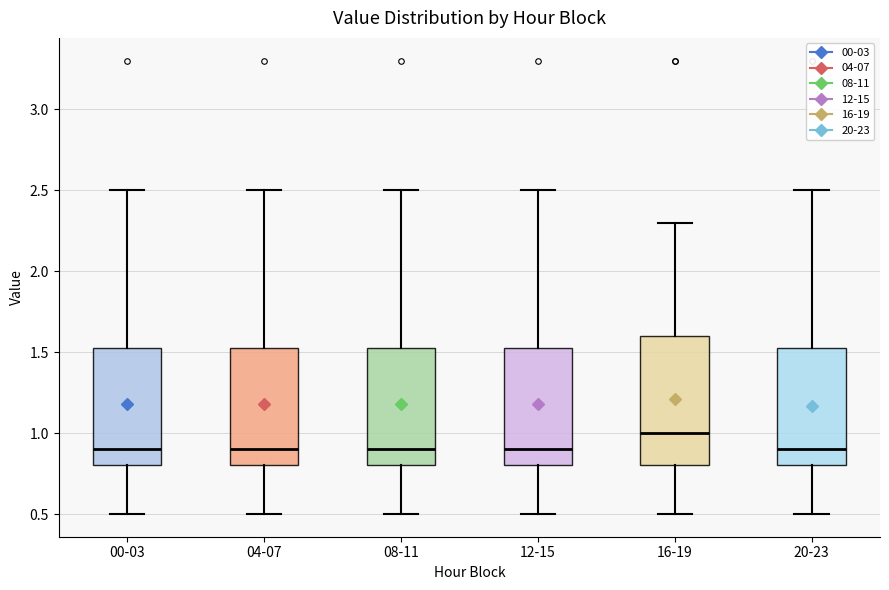

Reading left to right, read every box against the y-axis: the position of its median line, the range the box covers, and the ends of its whiskers. The values are not printed on the chart, so give them approximately, as read against the axis.

00-03: median 0.90, box 0.80 to 1.55, whiskers 0.50 to 2.50
04-07: median 0.90, box 0.80 to 1.55, whiskers 0.50 to 2.50
08-11: median 0.90, box 0.80 to 1.55, whiskers 0.50 to 2.50
12-15: median 0.90, box 0.80 to 1.55, whiskers 0.50 to 2.50
16-19: median 1.00, box 0.80 to 1.60, whiskers 0.50 to 2.30
20-23: median 0.90, box 0.80 to 1.55, whiskers 0.50 to 2.50